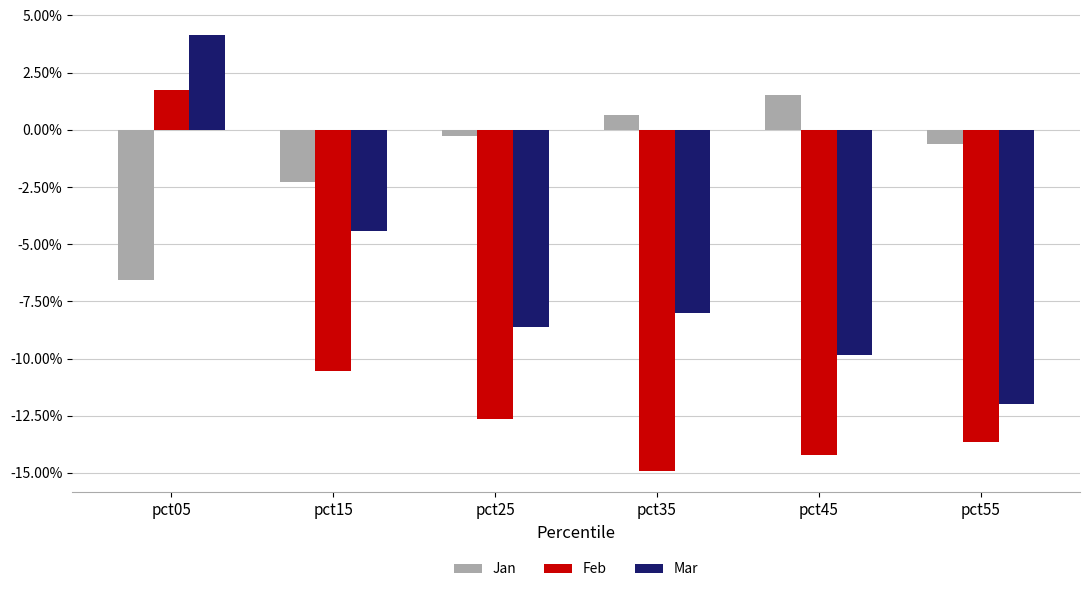

What are all the series names shown in the legend?

Jan, Feb, Mar